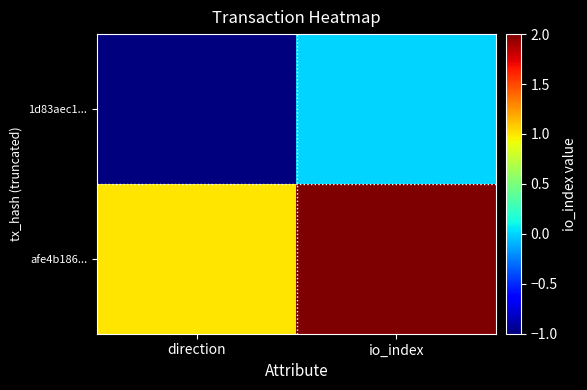

At direction, list the series in order from smallest to largest.

1d83aec1..., afe4b186...